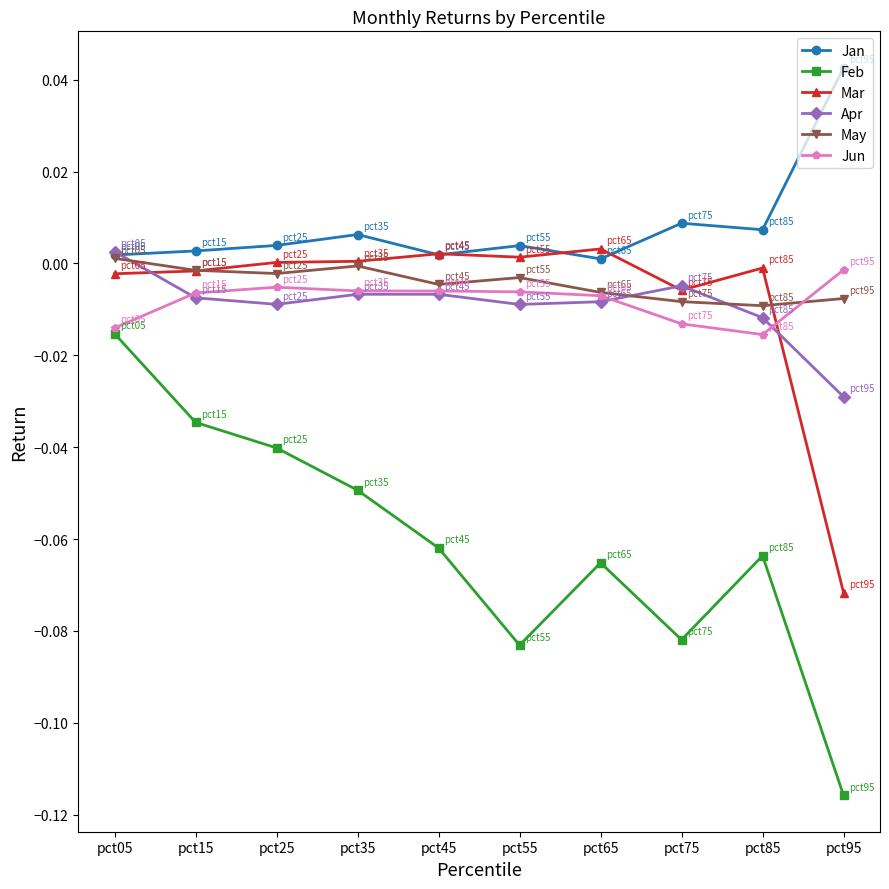

At how many categories does at least one series exceed 0?

10